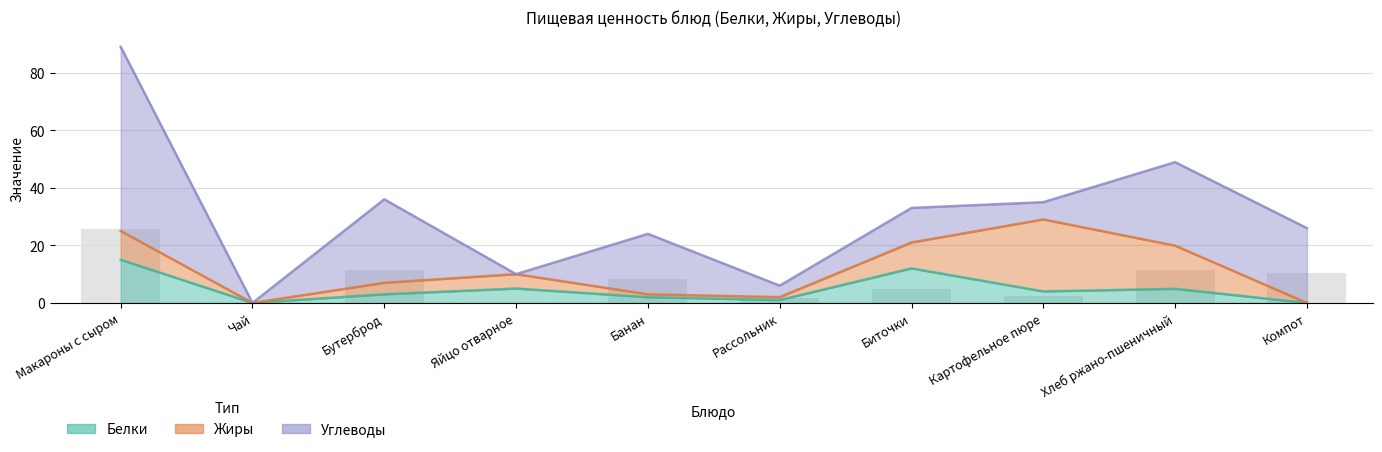

What is the label of the 10th bar from the left?

Компот